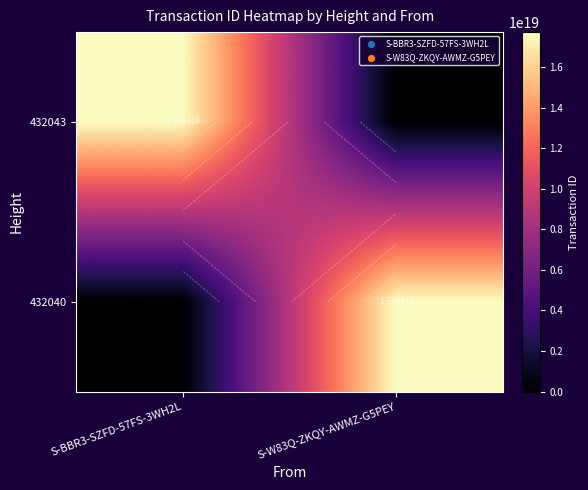

Which has a higher value, S-BBR3-SZFD-57FS-3WH2L or S-W83Q-ZKQY-AWMZ-G5PEY?

S-BBR3-SZFD-57FS-3WH2L